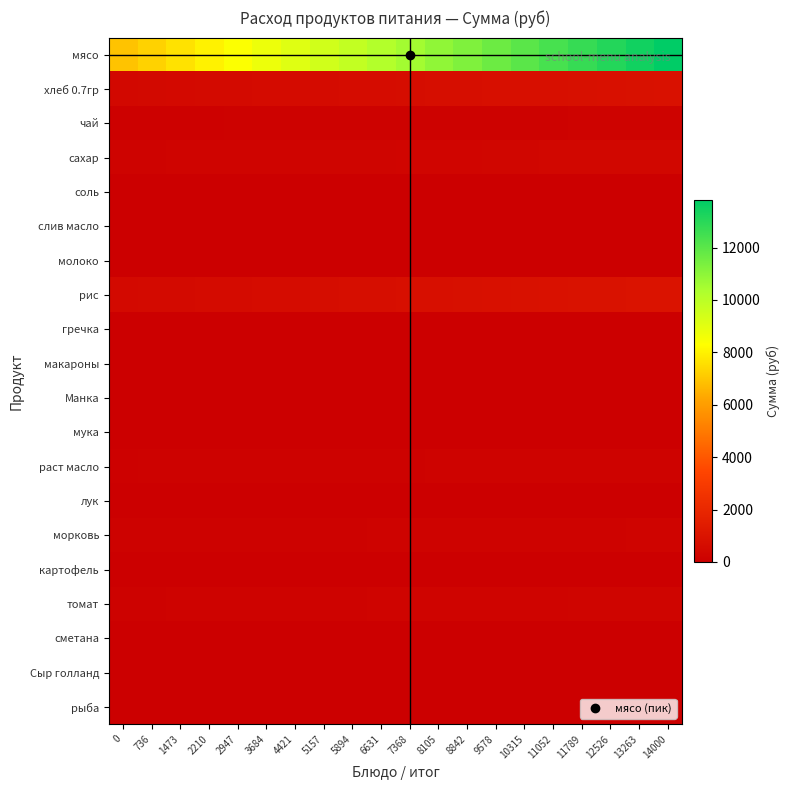

What is the difference between the highest and lowest values at 2947?

8365.6